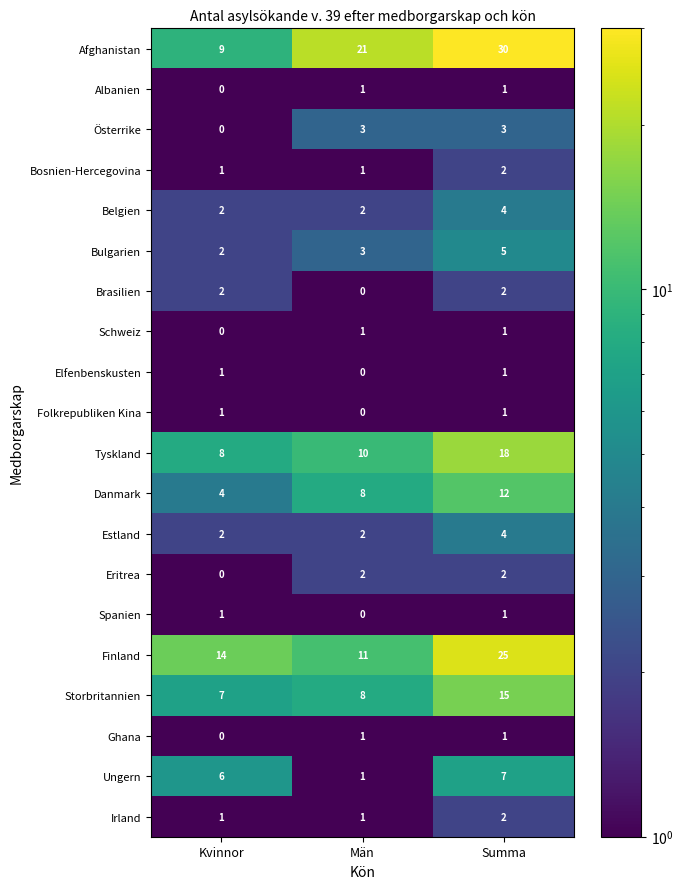

How many distinct data groups are displayed?

20